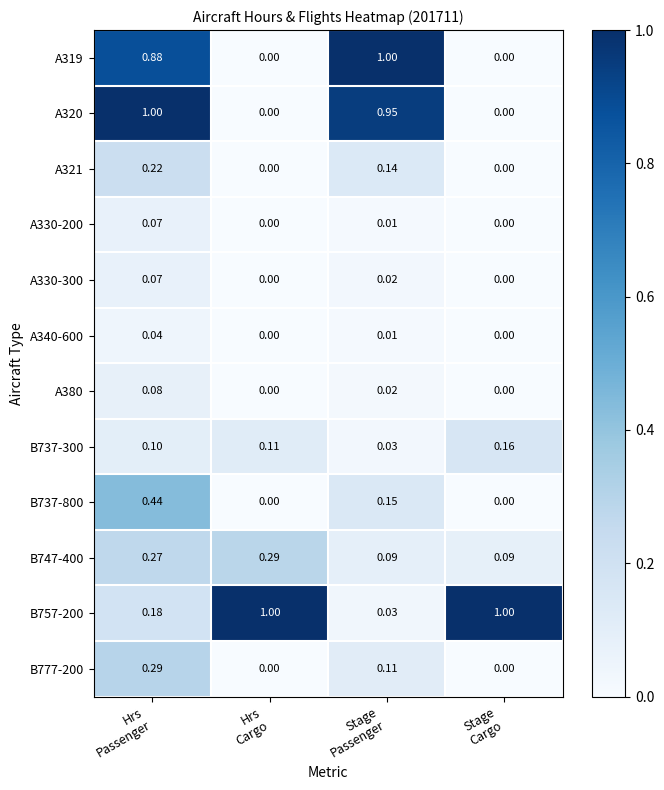

How many values in A320 are above zero?

2